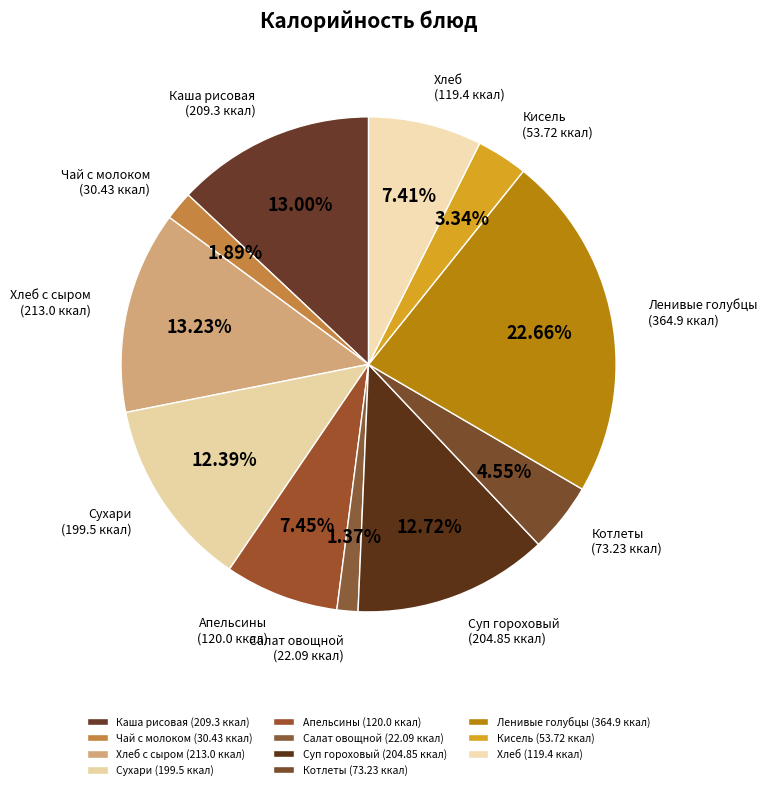

What is the ratio of the value at Апельсины to the value at Ленивые голубцы?

0.3